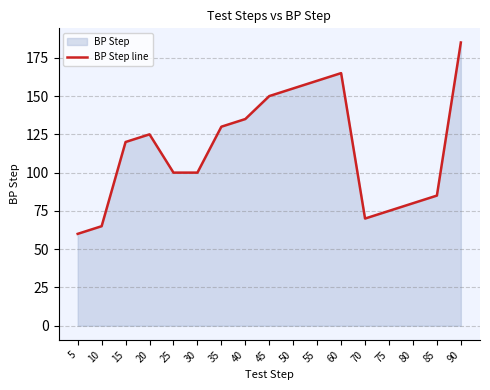

What is the maximum value shown in the chart?

185